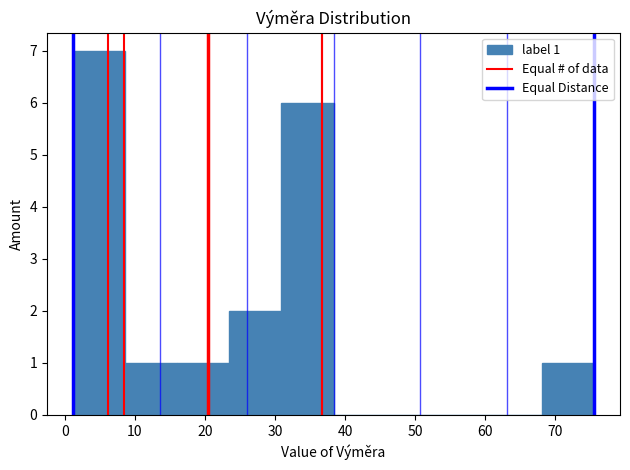

Over which range of the x-axis is the bar tallest?

1 to 9